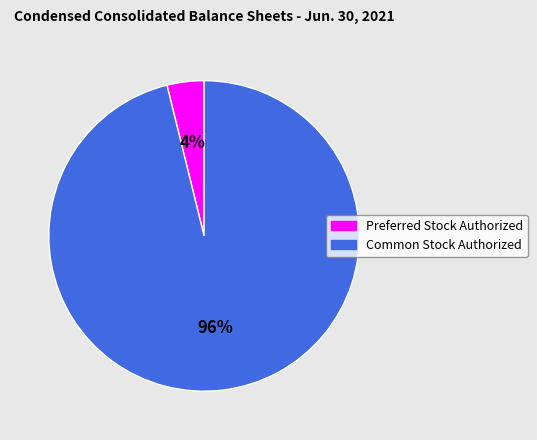

What is the majority slice?

Common Stock Authorized